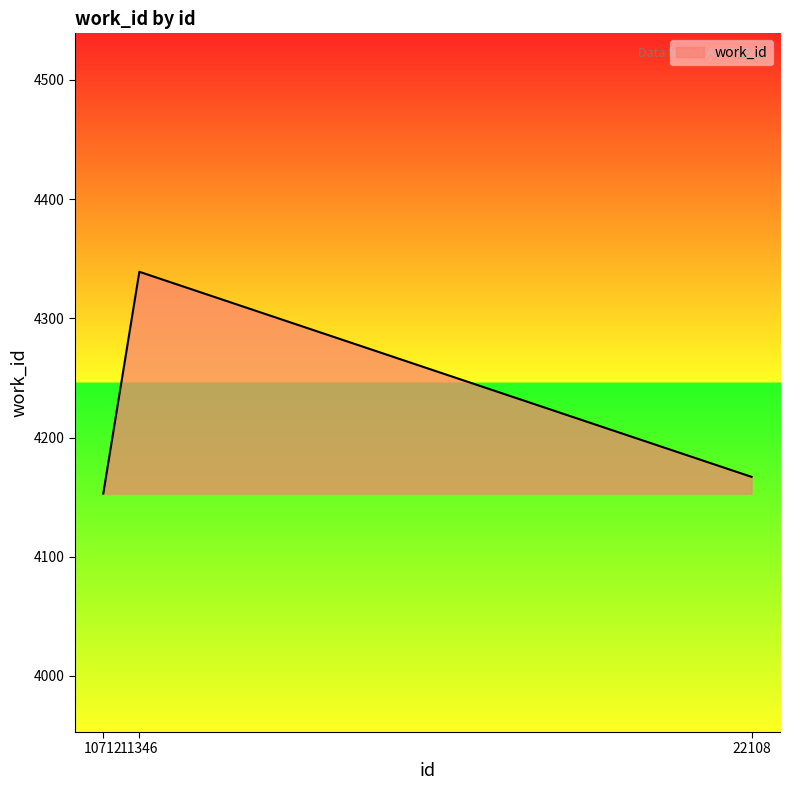

What is the change in value from 10712 to 11346?

+186